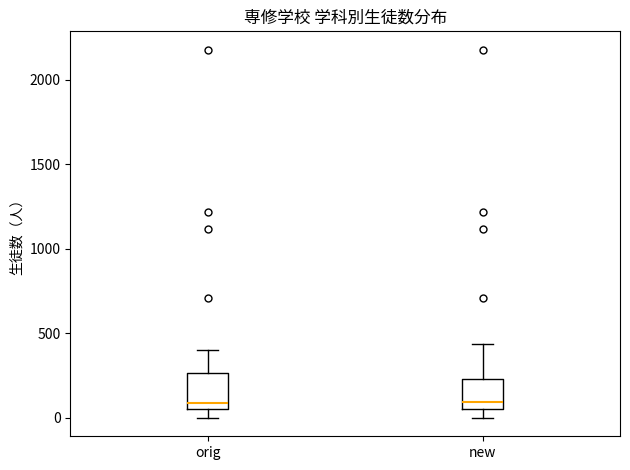

Reading left to right, read every box against the y-axis: the position of its median line, the range the box covers, and the ends of its whiskers. The values are not printed on the chart, so give them approximately, as read against the axis.

orig: median 100, box 50 to 250, whiskers 0 to 400
new: median 100, box 50 to 250, whiskers 0 to 450